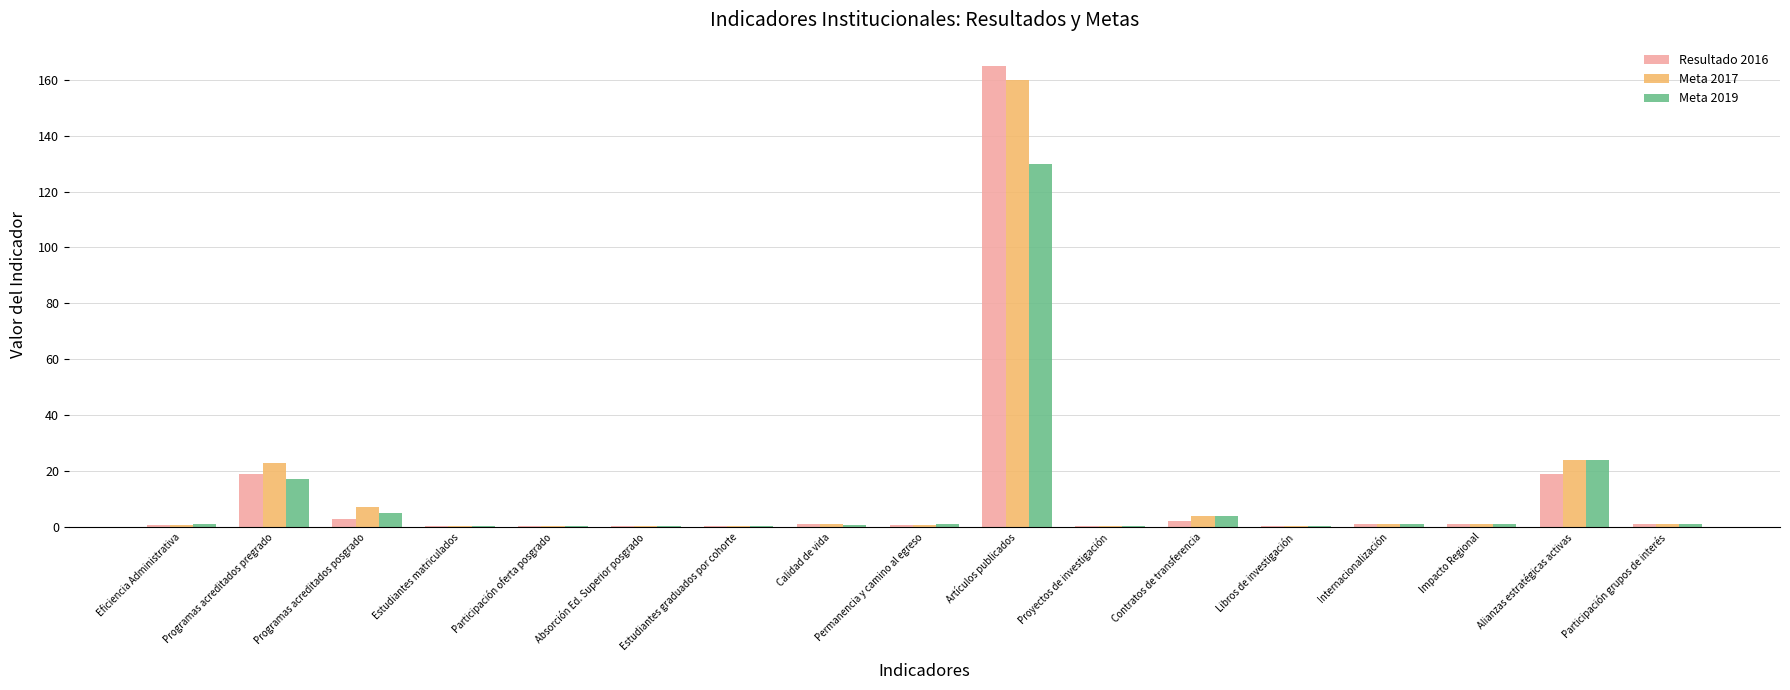

At which category is the sum across all series the highest?

Artículos publicados